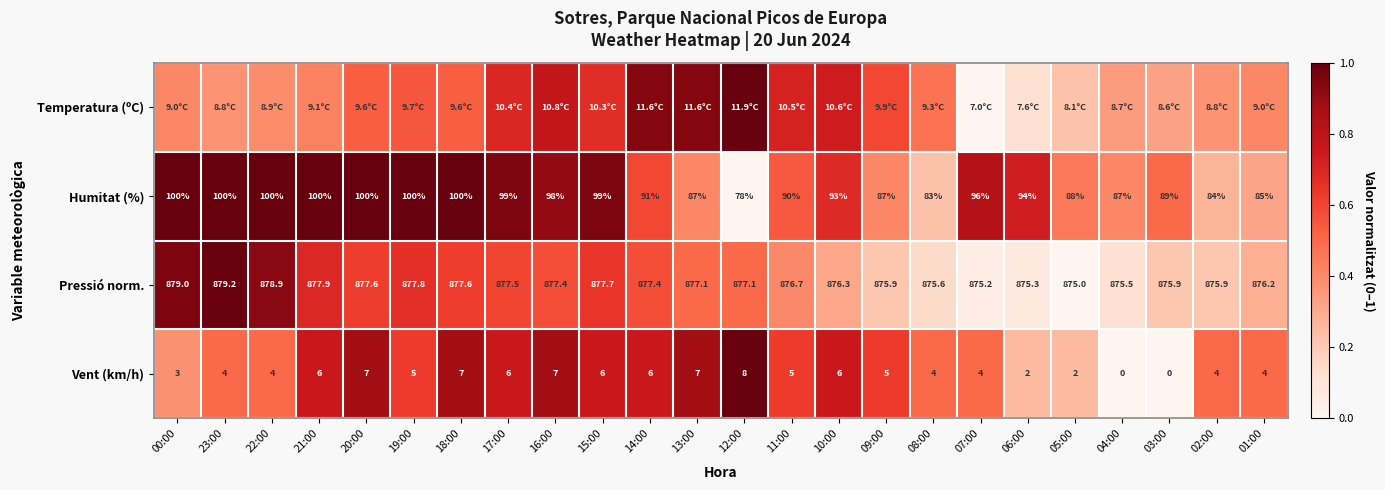

Is the value of Pressió norm. at 09:00 greater than the value of Humitat (%) at 06:00?

Yes